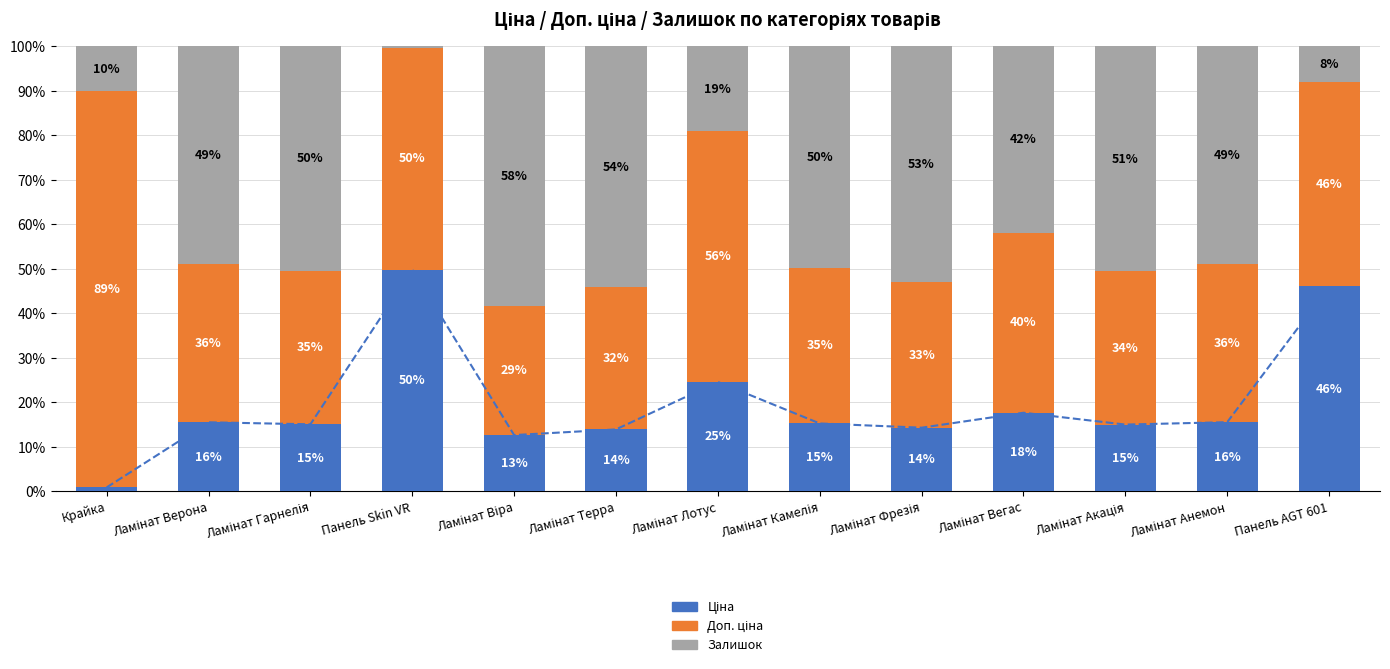

Which category has the lowest value in the Доп. ціна series?

Ламінат Віра